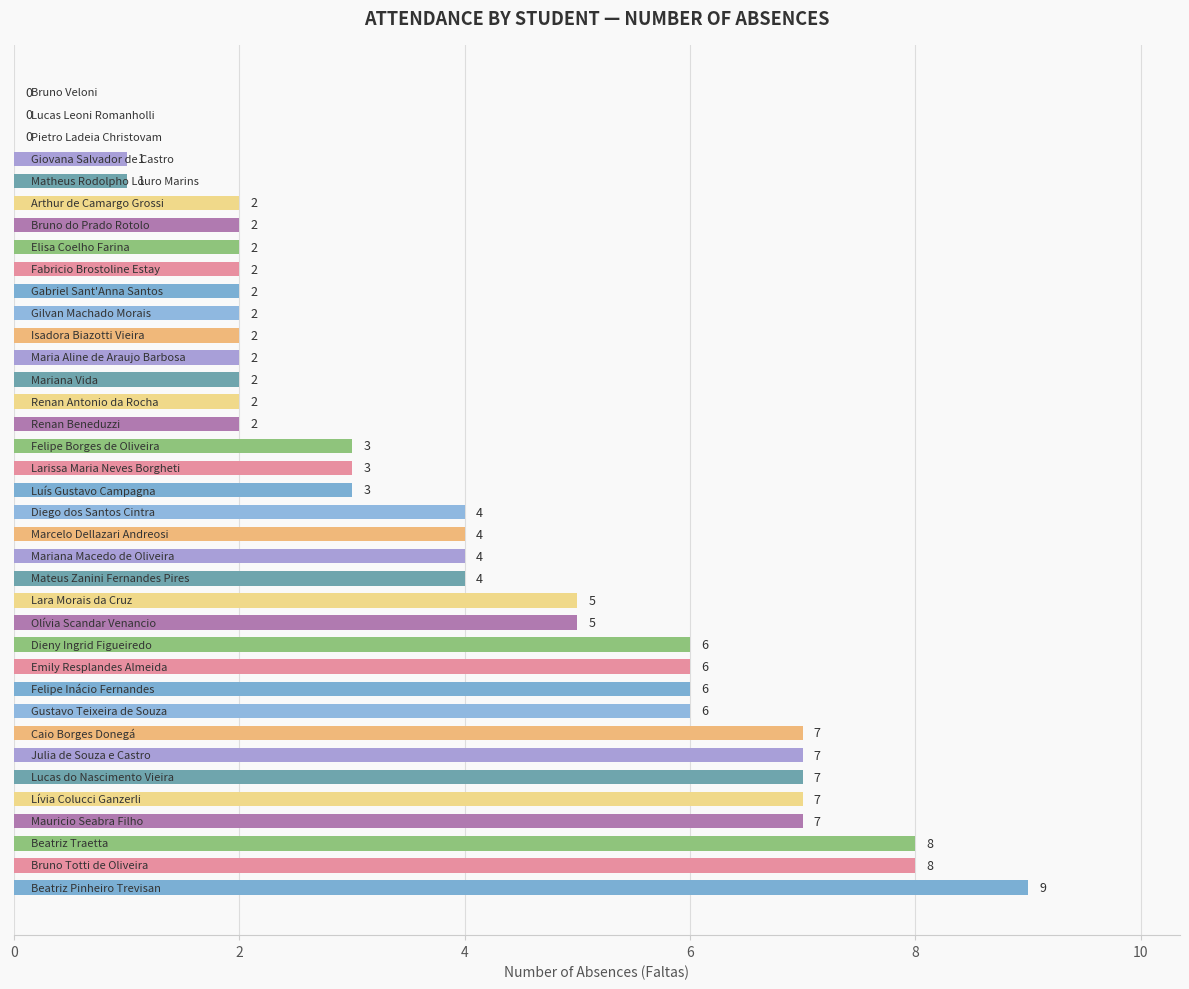

How many values are between 2 and 6?

24